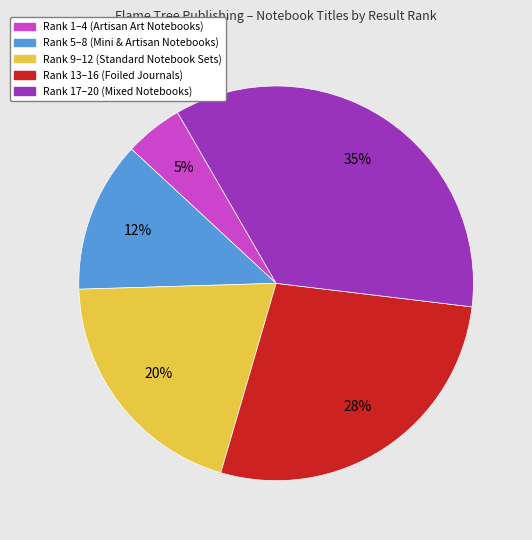

To the nearest percent, what is the average slice percentage?

20%